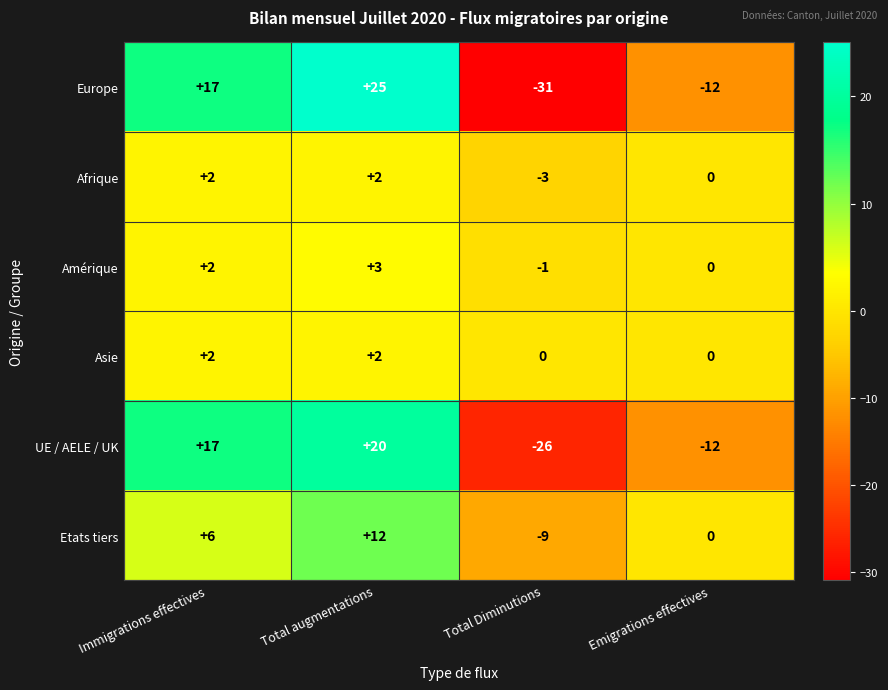

Count the Europe values in the range -12 to 25.

3